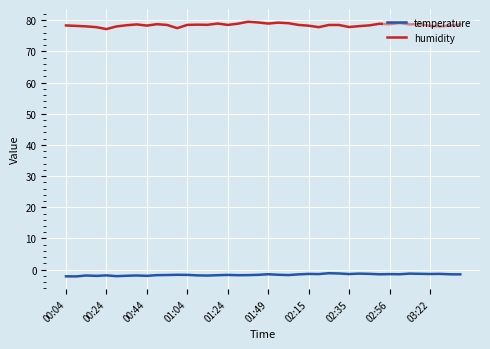

Which series has the largest total across all categories?

humidity